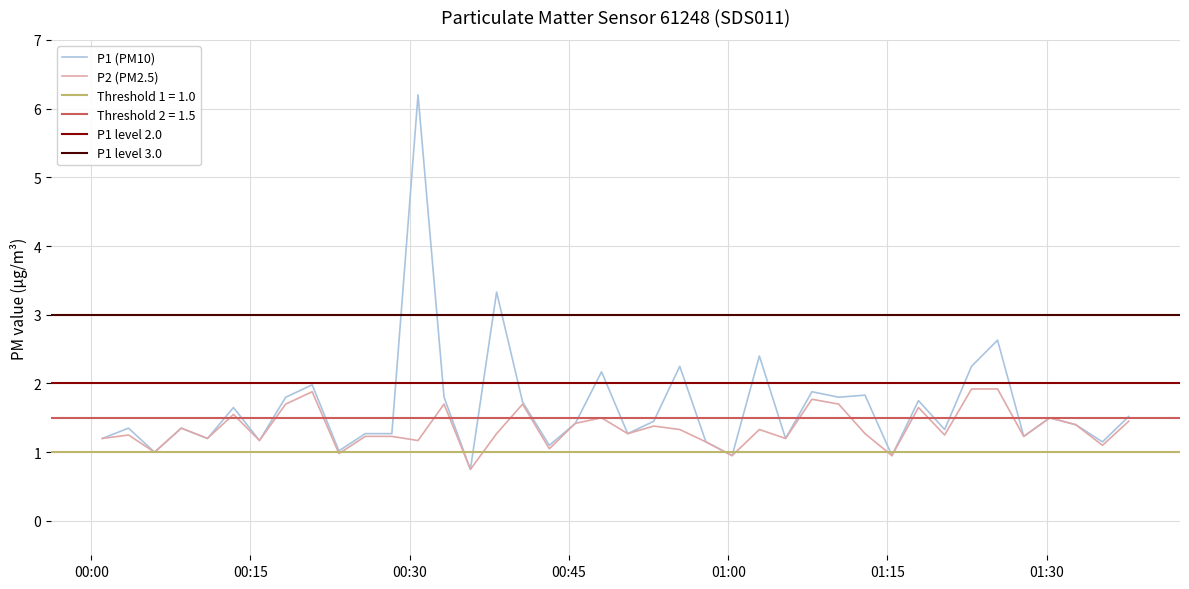

Which series has the widest spread of values?

P1